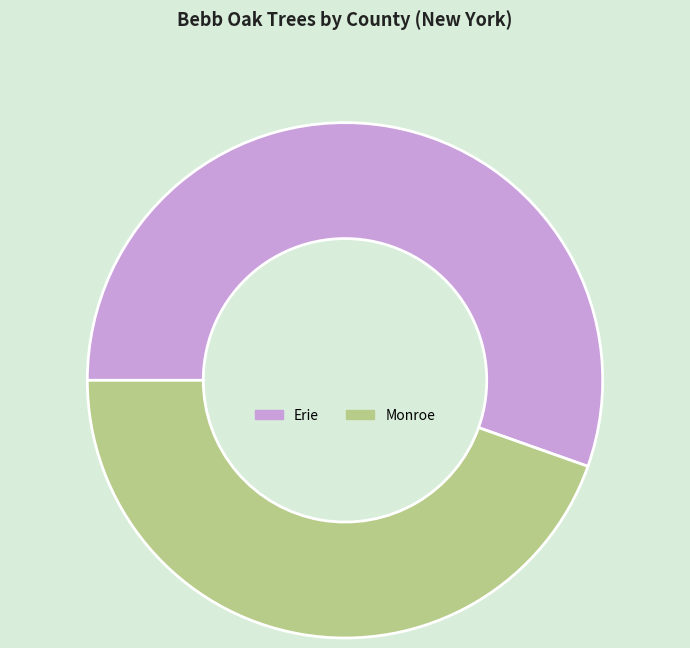

Combined, do Monroe and Erie account for over 50%?

Yes